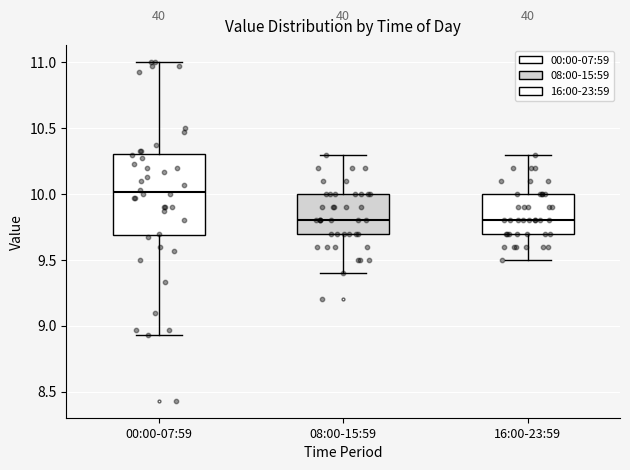

Reading left to right, transcribe this box plot: for each box, give where its median line is, the range the box spans, and where its two whiskers end, as read against the y-axis. The values are not printed on the chart, so give them approximately, as read against the axis.

00:00-07:59: median 10.00, box 9.70 to 10.30, whiskers 8.95 to 11.00
08:00-15:59: median 9.80, box 9.70 to 10.00, whiskers 9.40 to 10.30
16:00-23:59: median 9.80, box 9.70 to 10.00, whiskers 9.50 to 10.30